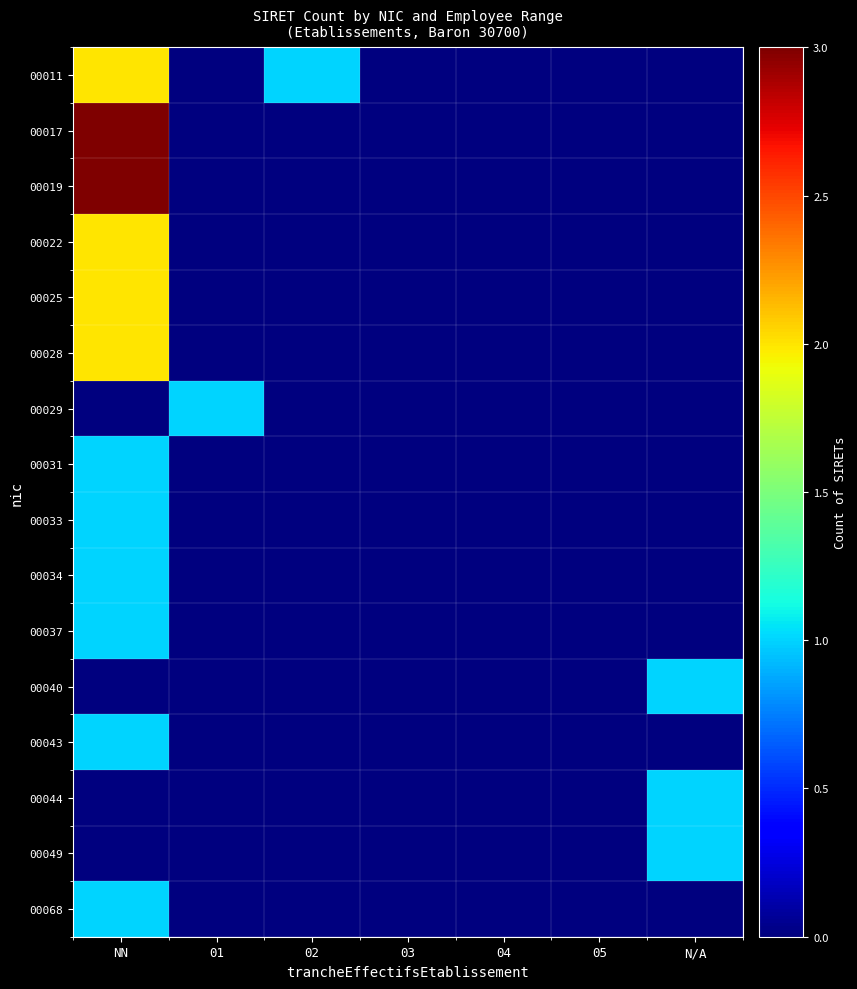

At how many categories does at least one series exceed 0?

4